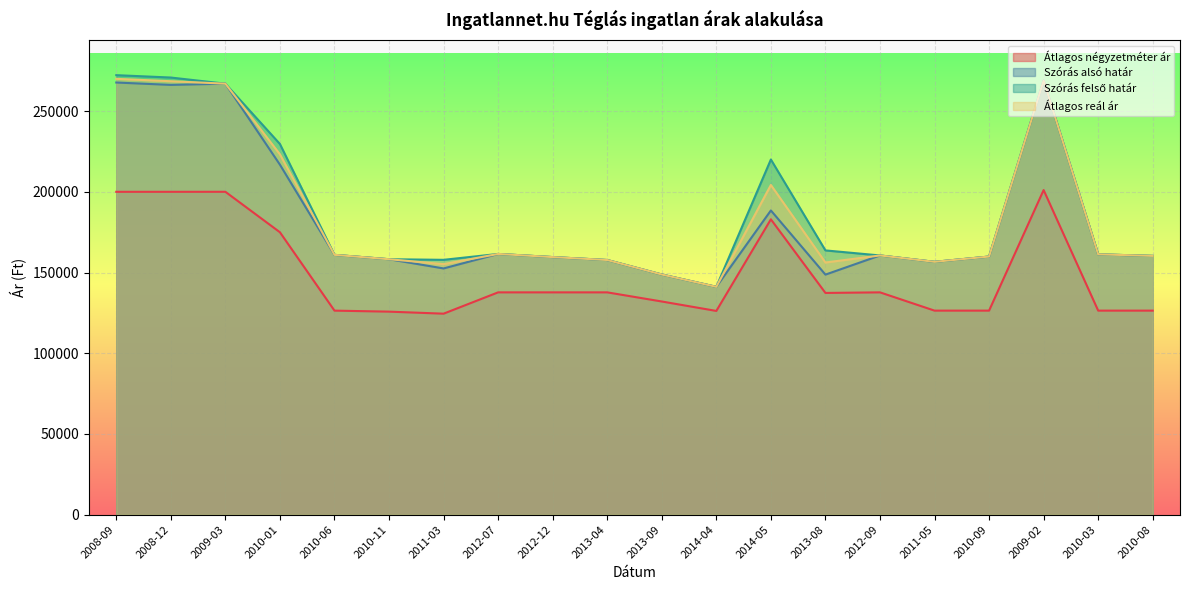

The value of Átlagos négyzetméter ár at 2009-02 is 332197. True or false?

False